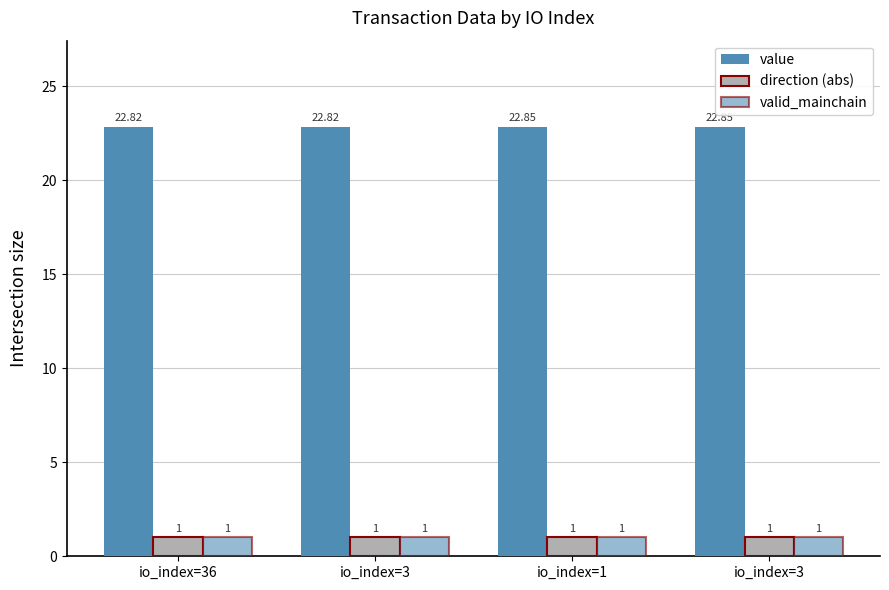

At which label does direction (abs) reach its minimum?

io_index=36